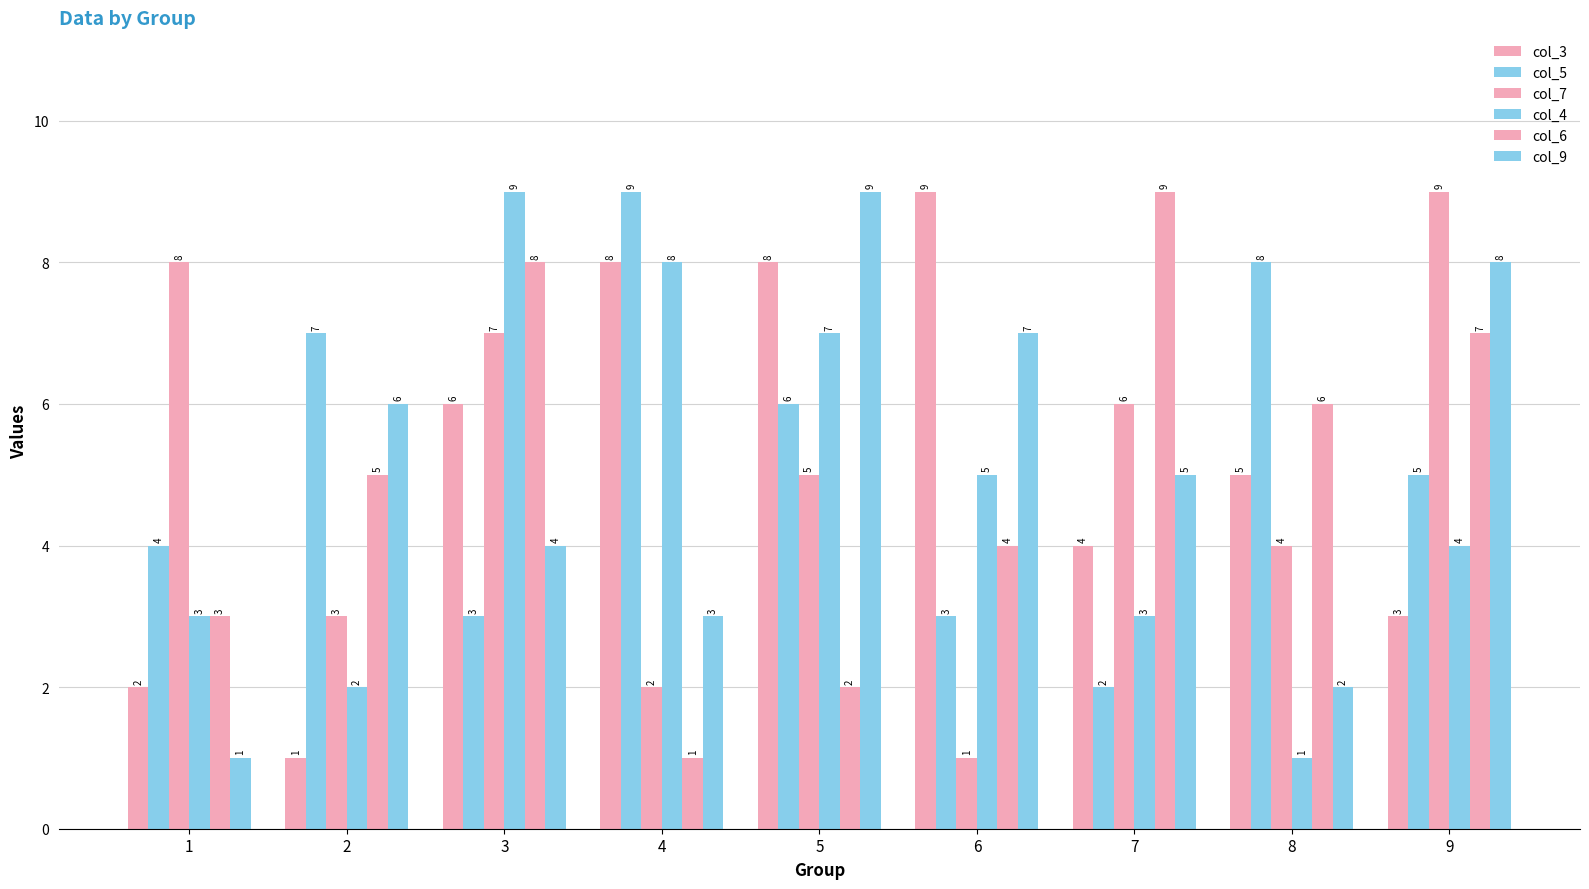

Is the value of col_7 at 8 greater than the value of col_6 at 5?

Yes